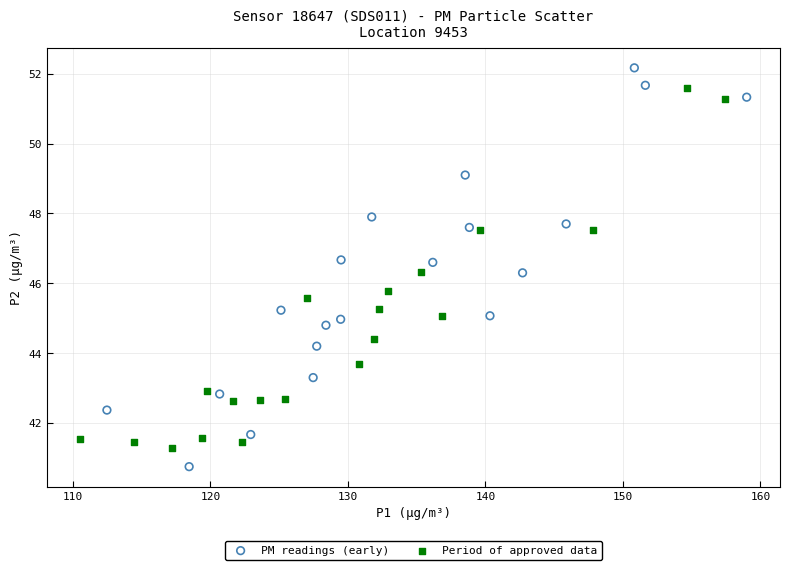

Which series contains the lowest Y value?

PM readings (early)